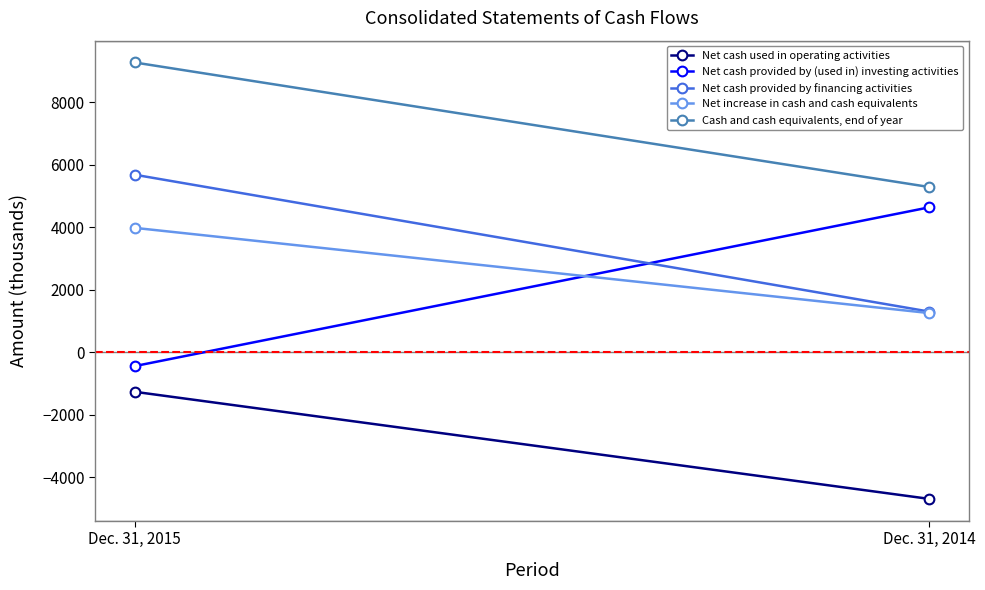

Reading left to right, extract all data points from this chart.

Net cash used in operating activities: Dec. 31, 2015=-1261	Dec. 31, 2014=-4686
Net cash provided by (used in) investing activities: Dec. 31, 2015=-439	Dec. 31, 2014=4639
Net cash provided by financing activities: Dec. 31, 2015=5683	Dec. 31, 2014=1305
Net increase in cash and cash equivalents: Dec. 31, 2015=3983	Dec. 31, 2014=1258
Cash and cash equivalents, end of year: Dec. 31, 2015=9273	Dec. 31, 2014=5290